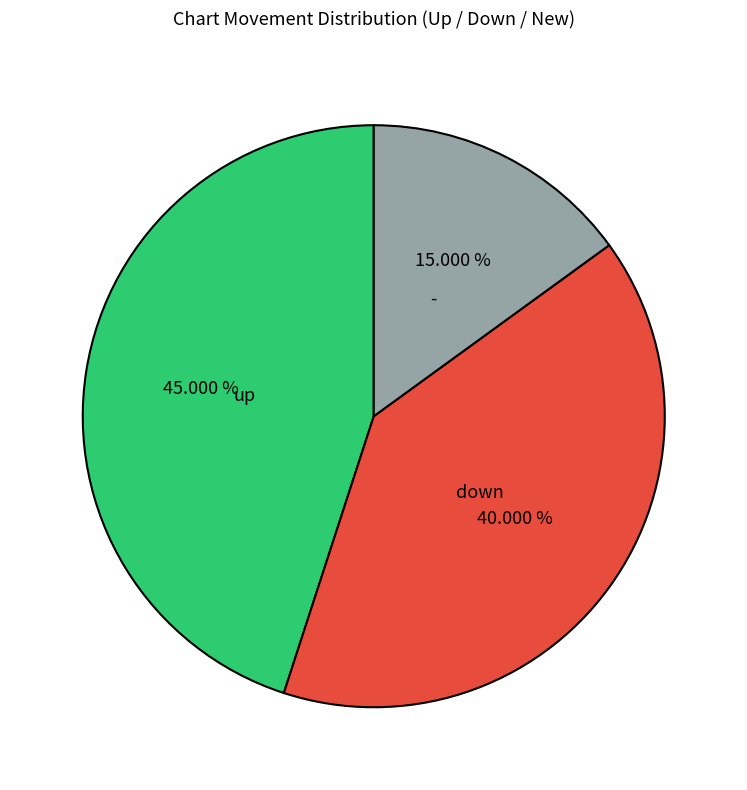

What portion of the pie excludes up?

55.0%